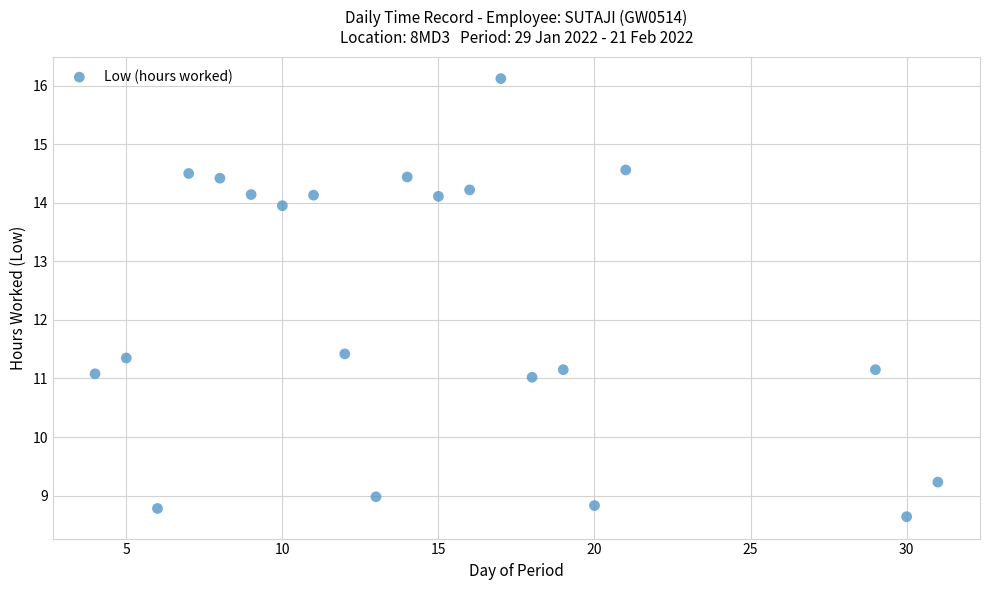

What is the range of X values (max minus min)?

27.0